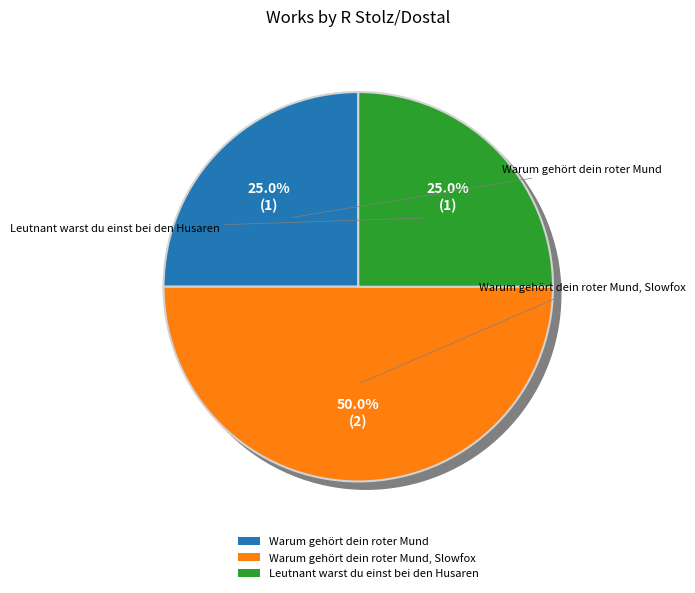

Which category has the biggest portion of the pie?

Warum gehört dein roter Mund, Slowfox